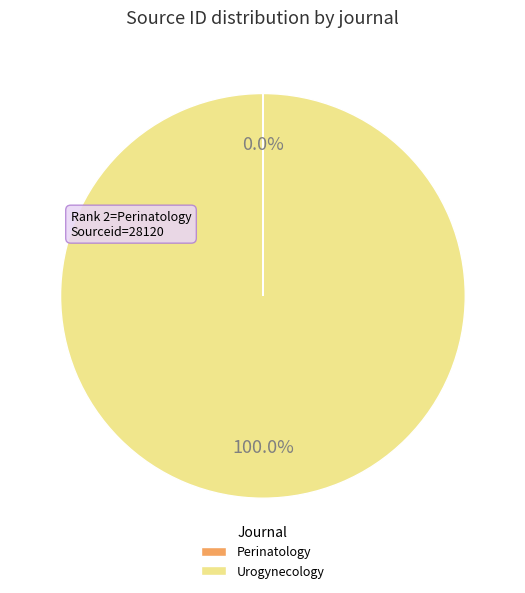

Which category has the biggest portion of the pie?

Urogynecology